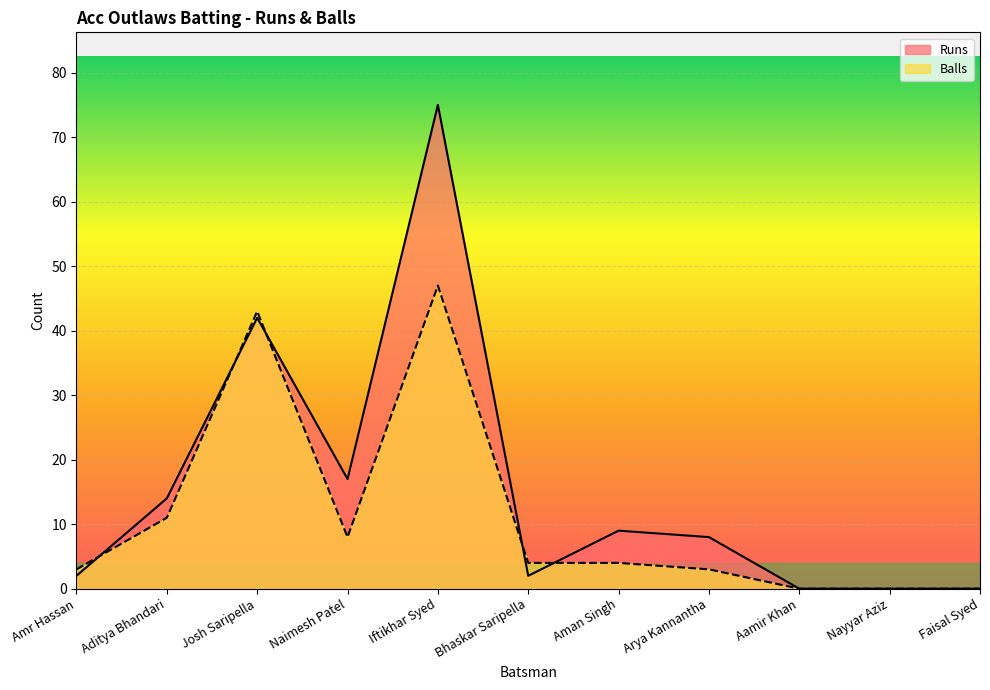

How many positive values does the Balls series have?

8